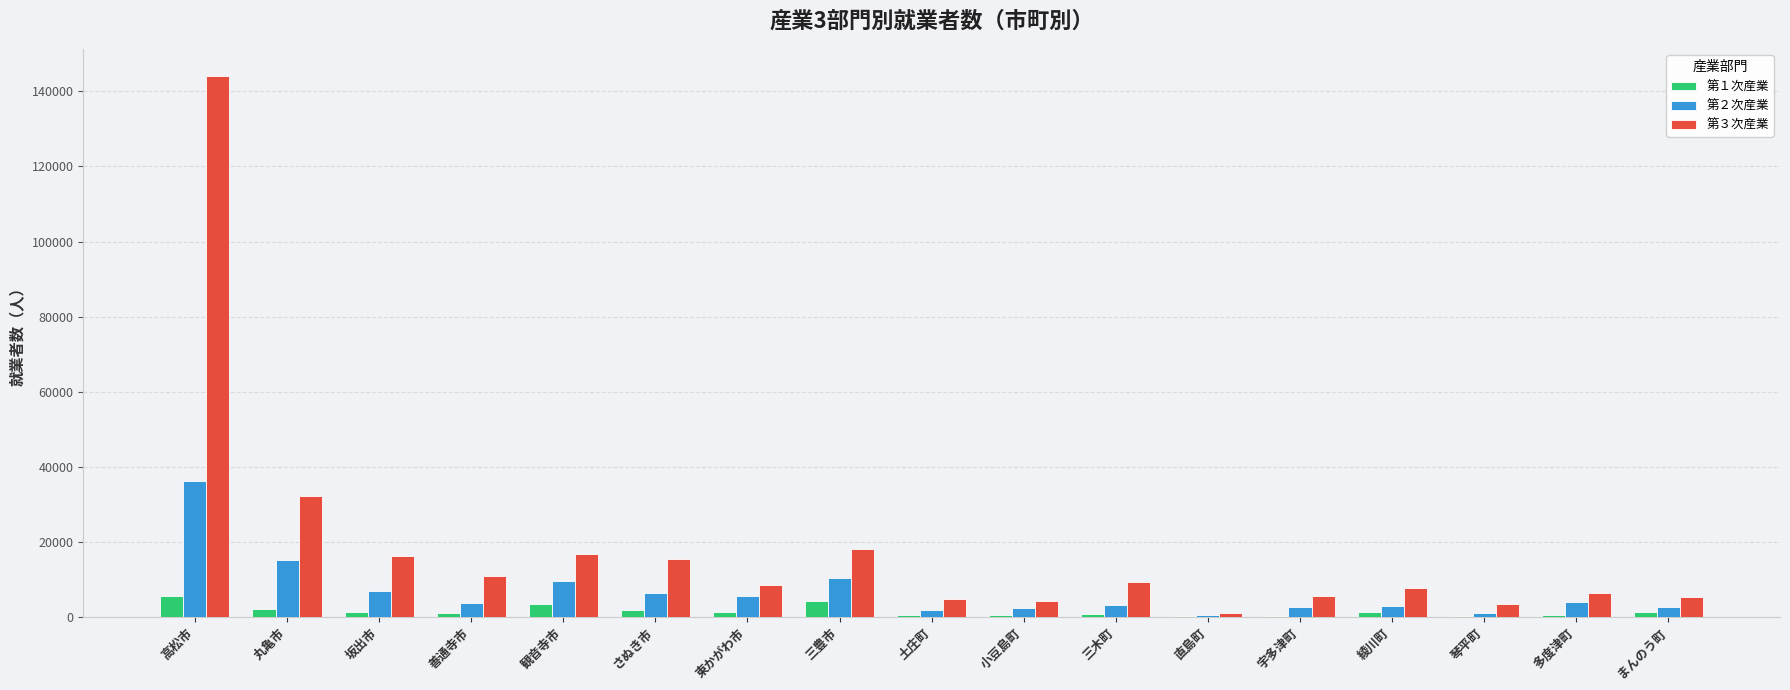

At which category does the chart reach its peak across all series?

高松市